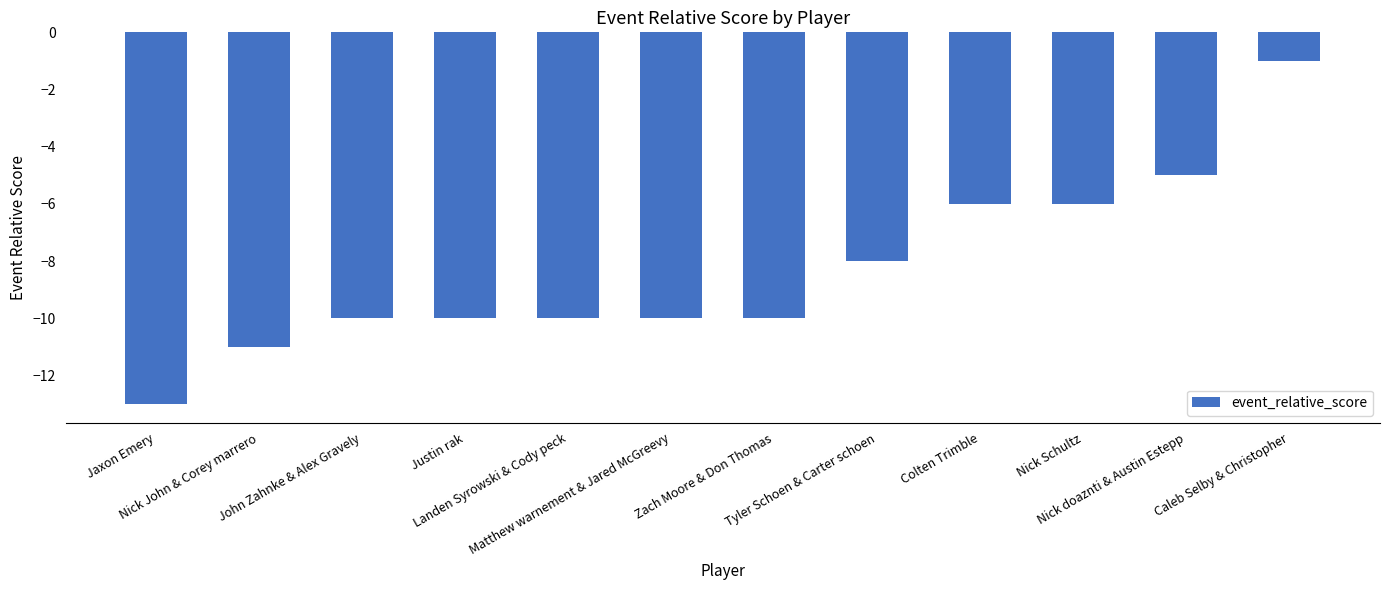

What is the change in value from Nick John & Corey marrero to Landen Syrowski & Cody peck?

+1